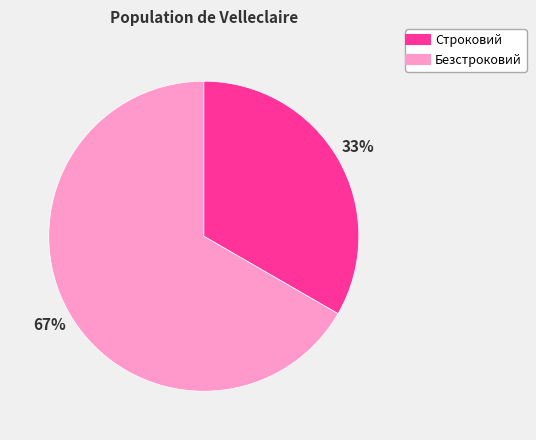

Between Безстроковий and Строковий, which is larger?

Безстроковий